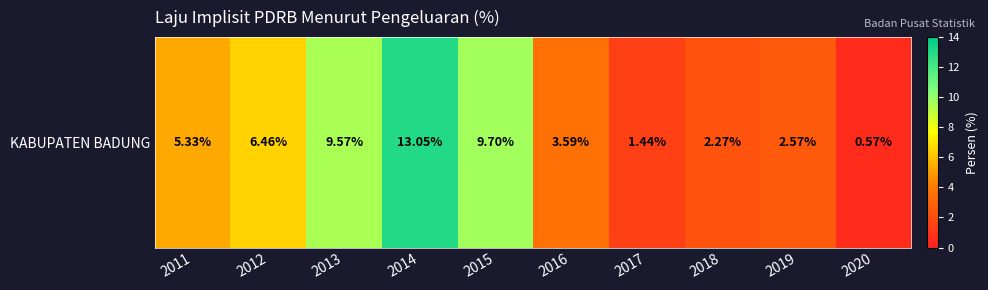

True or false: the data shows 1.5 at 2018.

False